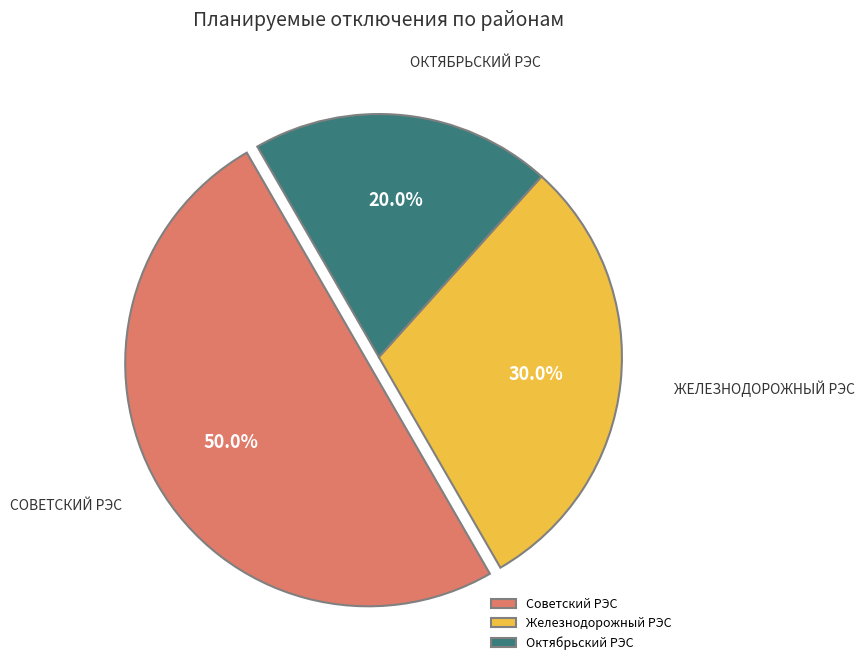

Rank the categories by value from highest to lowest.

Советский РЭС, Железнодорожный РЭС, Октябрьский РЭС